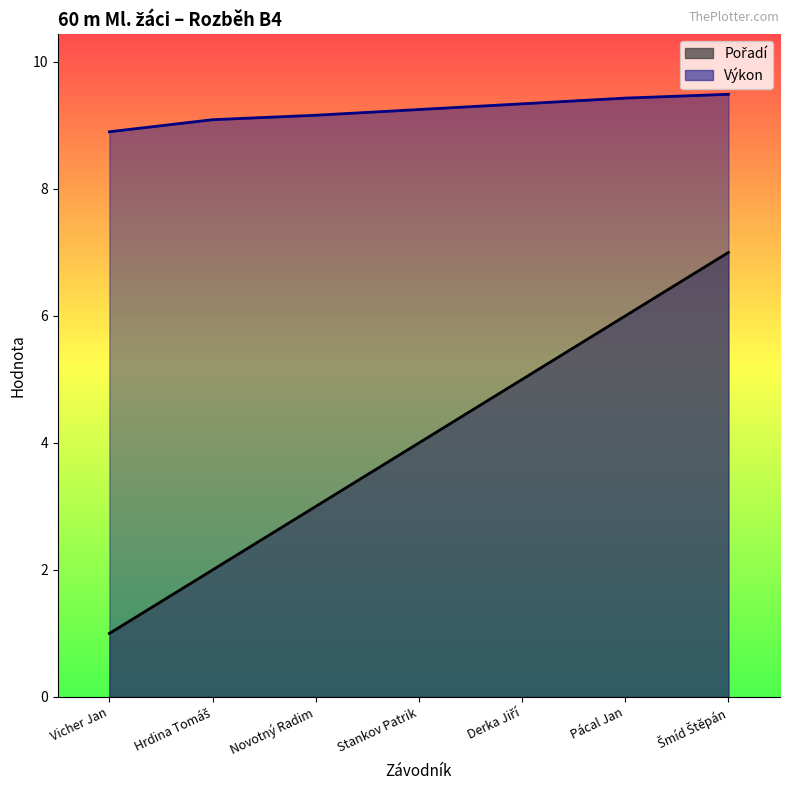

The Pořadí series shows 7.8 at Pácal Jan. True or false?

False